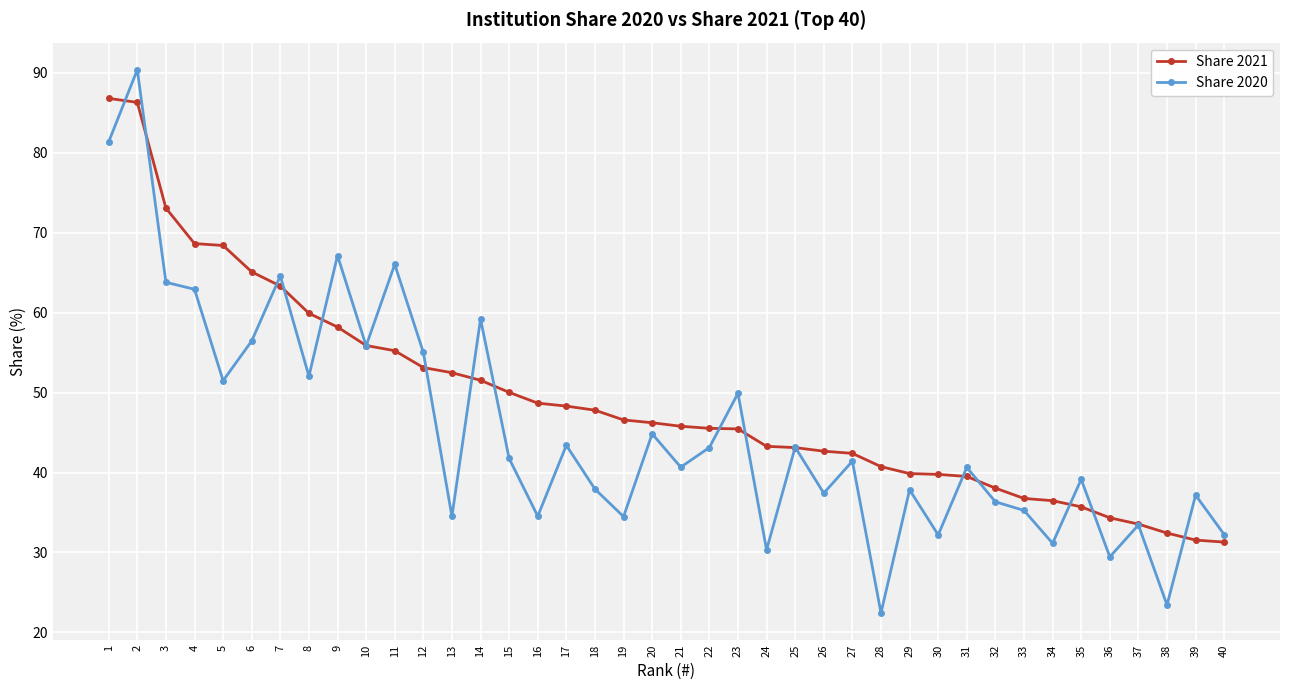

What is the sum of all Share 2020 values?

1814.6